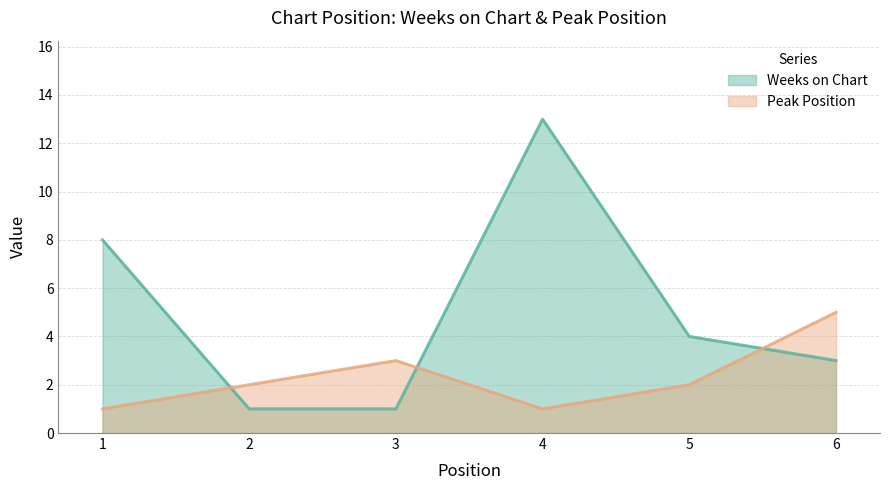

Between 5 and 1, which is larger?

1